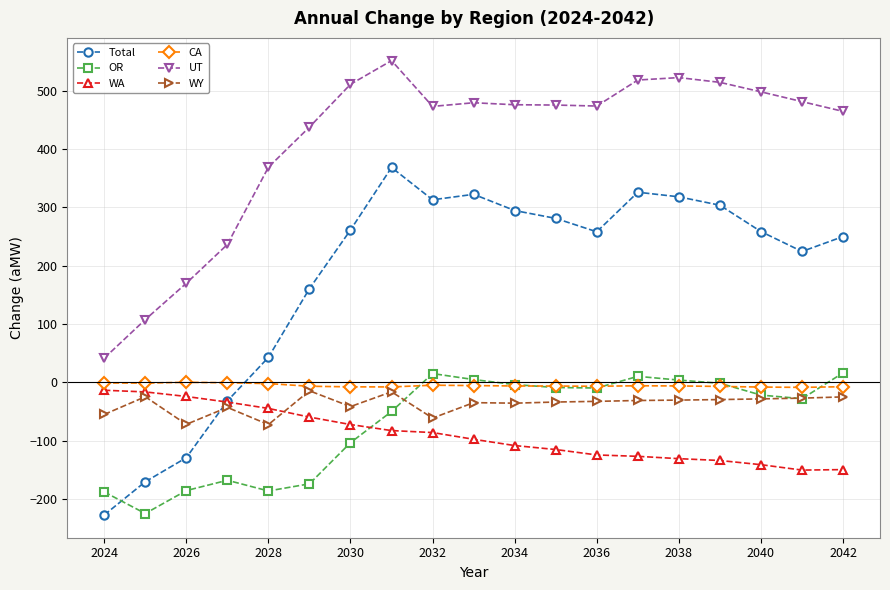

True or false: WA and UT intersect in this chart.

False